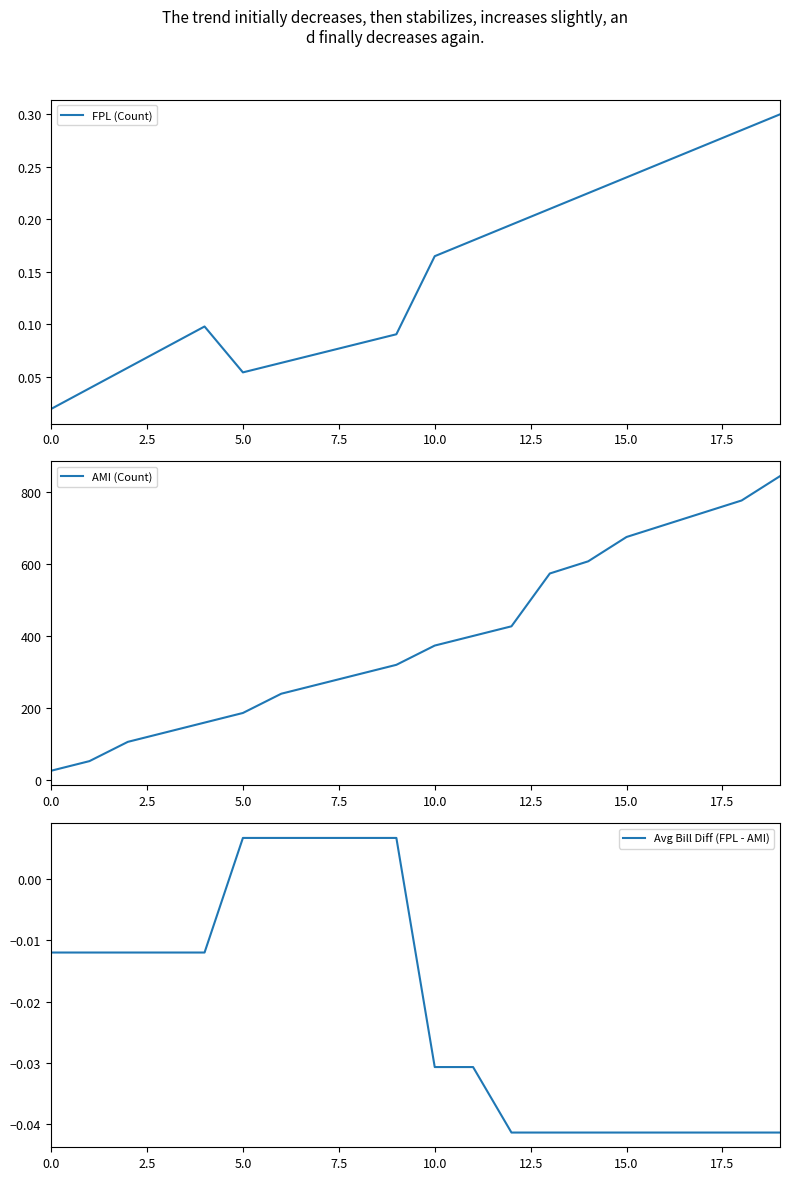

Reading left to right, transcribe all the data shown in this chart.

FPL (Count): 0.0	0.0	0.1	0.1	0.1	0.1	0.1	0.1	0.1	0.1	0.2	0.2	0.2	0.2	0.2	0.2	0.3	0.3	0.3	0.3
AMI (Count): 26.8	53.5	107.0	133.8	160.6	187.3	240.8	267.6	294.4	321.1	374.6	401.4	428.1	574.9	608.7	676.4	710.2	744.0	777.8	845.5
Avg Bill Diff (FPL - AMI): -0.0	-0.0	-0.0	-0.0	-0.0	0.0	0.0	0.0	0.0	0.0	-0.0	-0.0	-0.0	-0.0	-0.0	-0.0	-0.0	-0.0	-0.0	-0.0